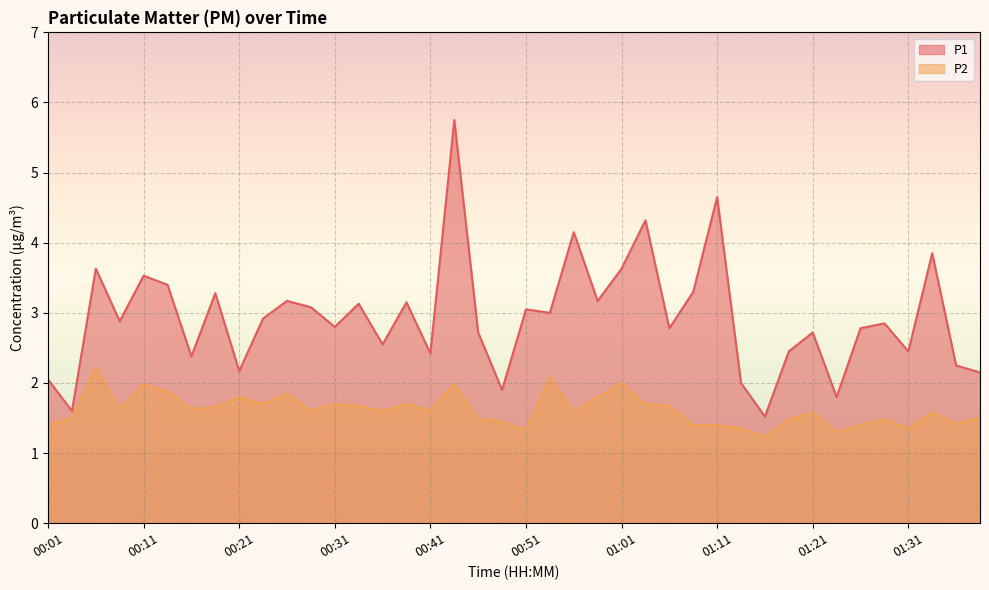

What is the difference between the highest and lowest values at 00:51?

1.7